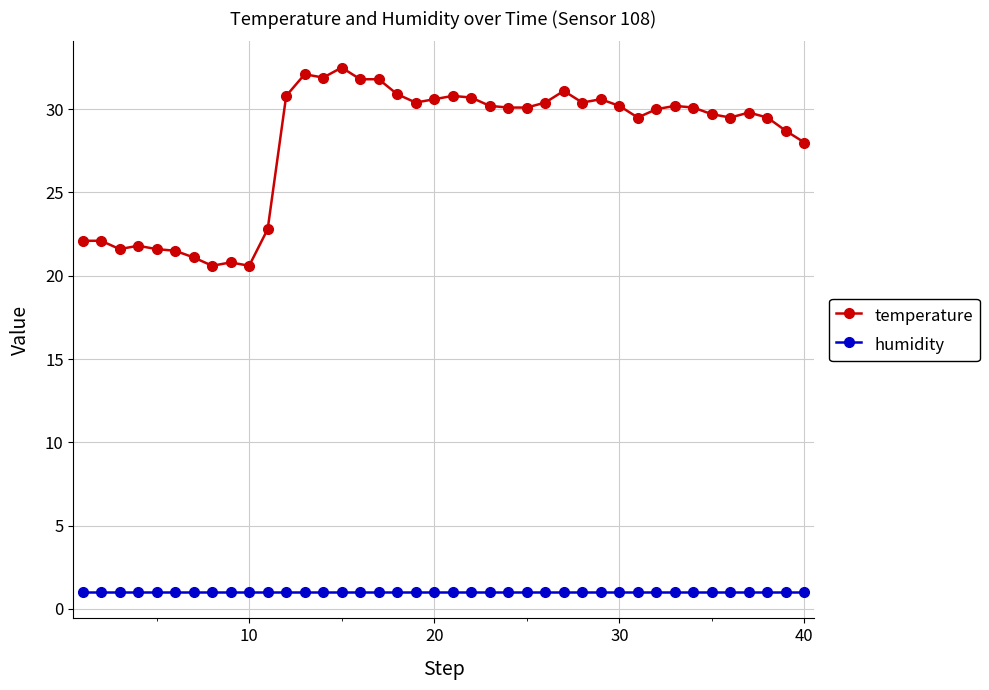

True or false: humidity and temperature intersect in this chart.

False